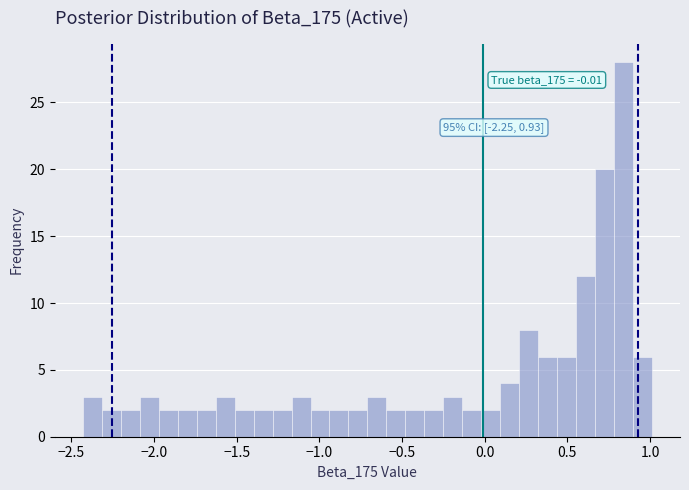

Around what value on the x-axis is the tallest bar? Give the approximate position of its centre, as read against the axis.

0.85